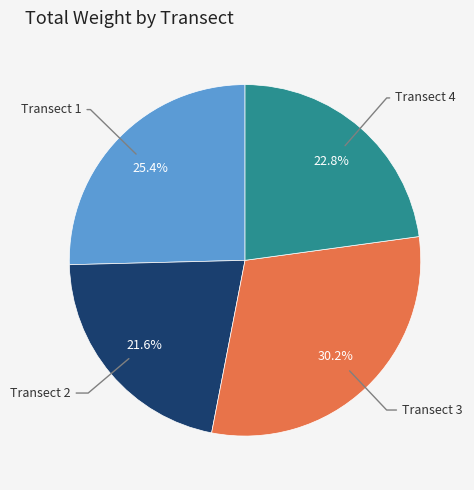

Is there a majority slice in this chart?

No